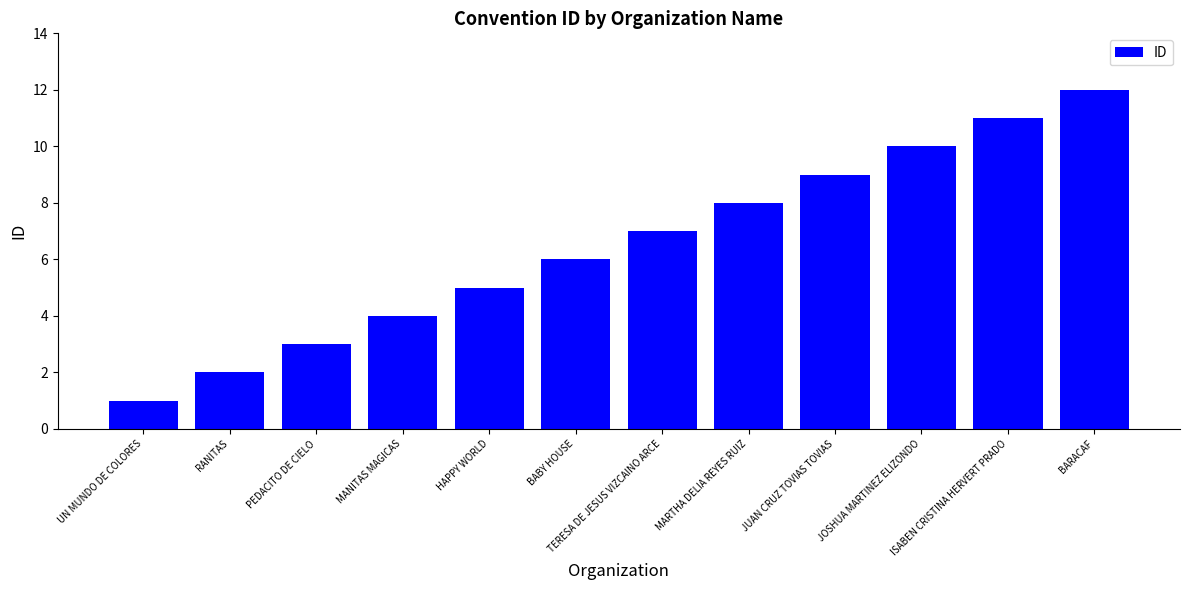

At which category does the chart reach its peak across all series?

BARACAF